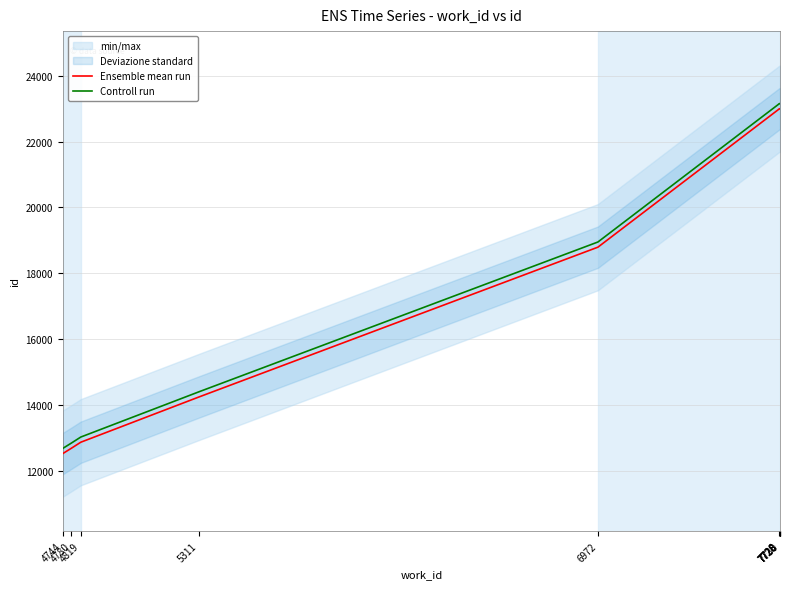

True or false: Controll run and Ensemble mean run intersect in this chart.

False